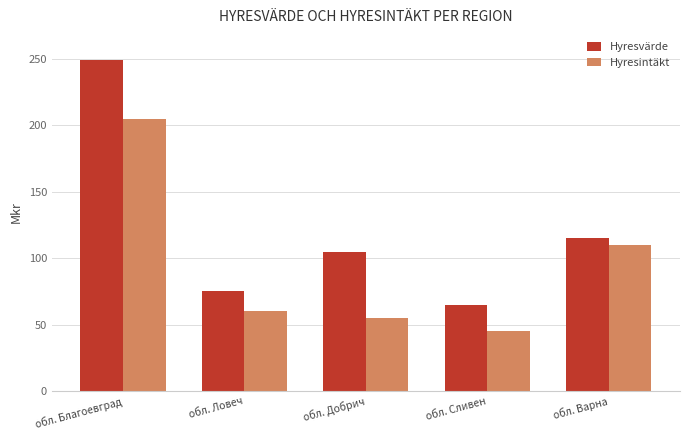

Where is Hyresintäkt nearest to the value 125?

обл. Варна